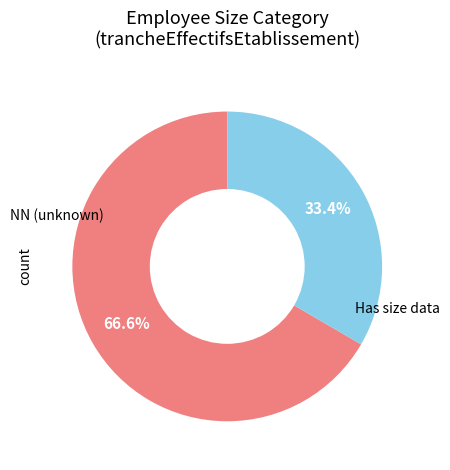

Which slice represents more than half of the pie?

NN (unknown)